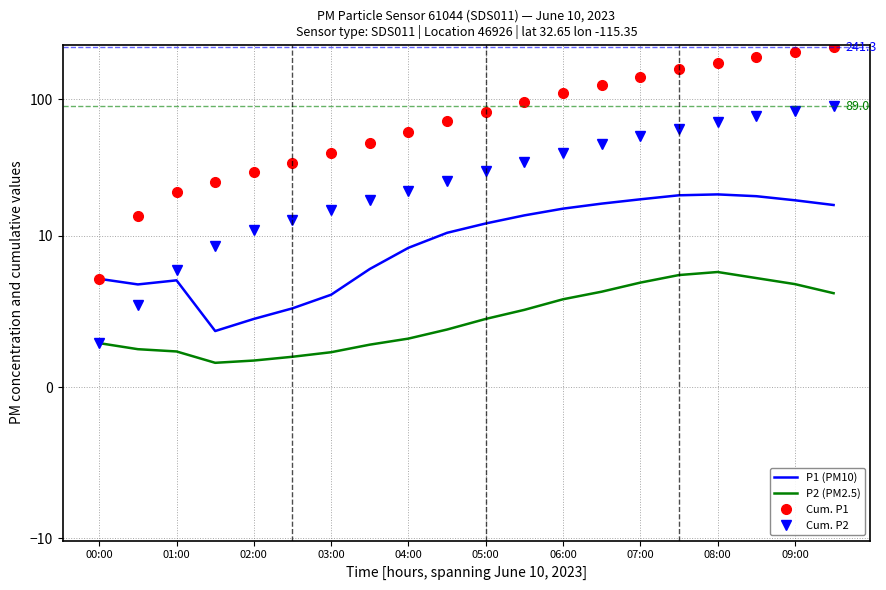

How many times do Cum. P2 and P1 (PM10) cross each other?

1